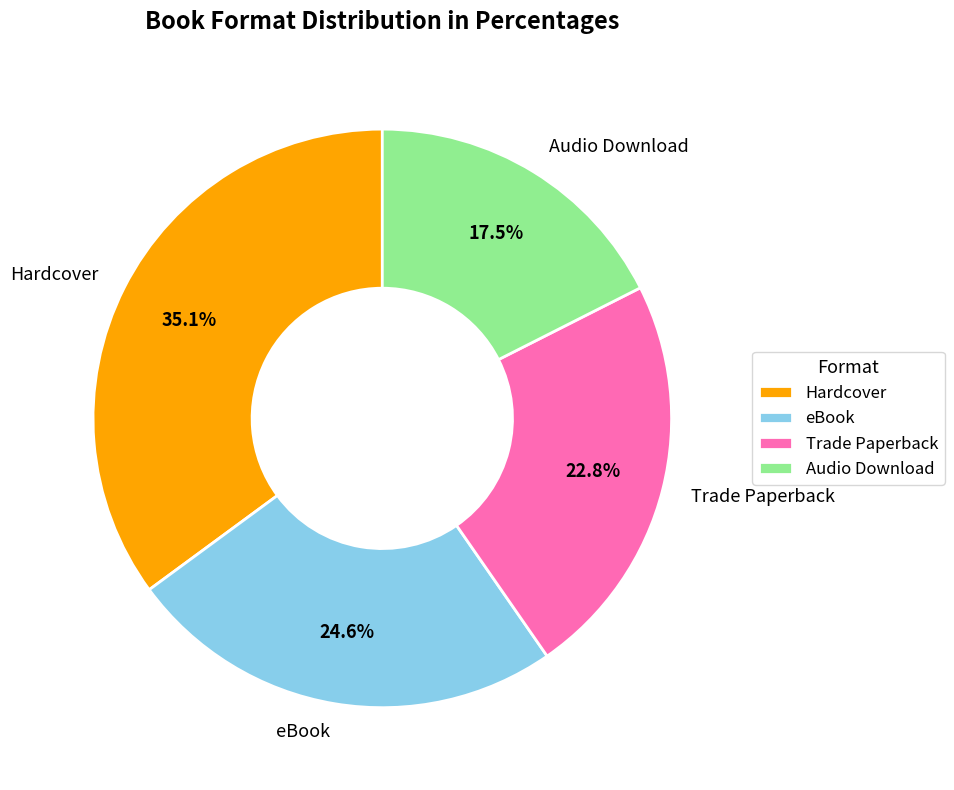

To the nearest percent, what is the difference between the largest and smallest slice percentages?

18%